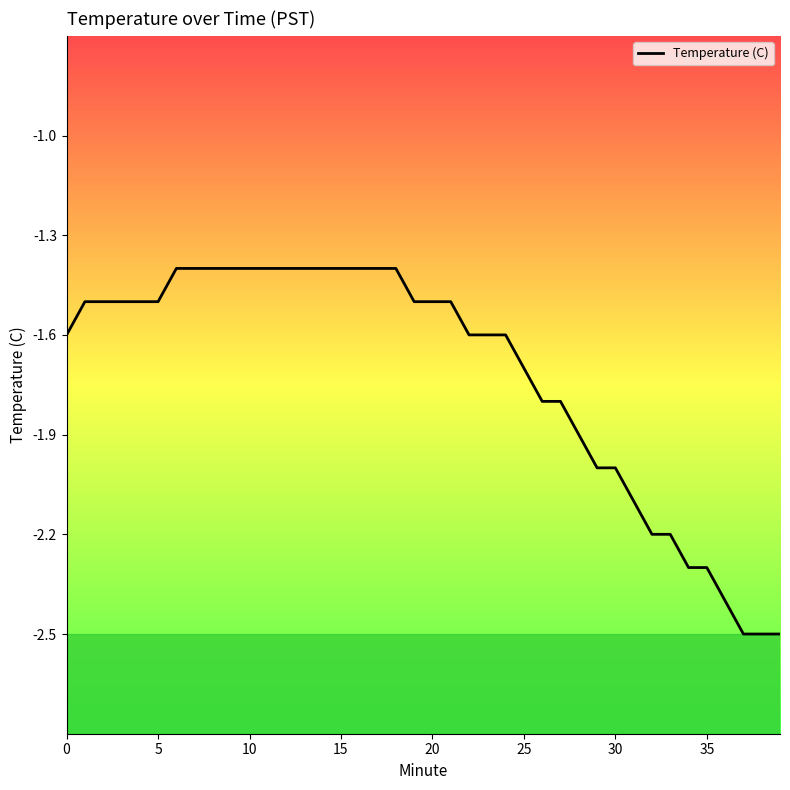

What is the difference between the maximum and minimum values?

1.1